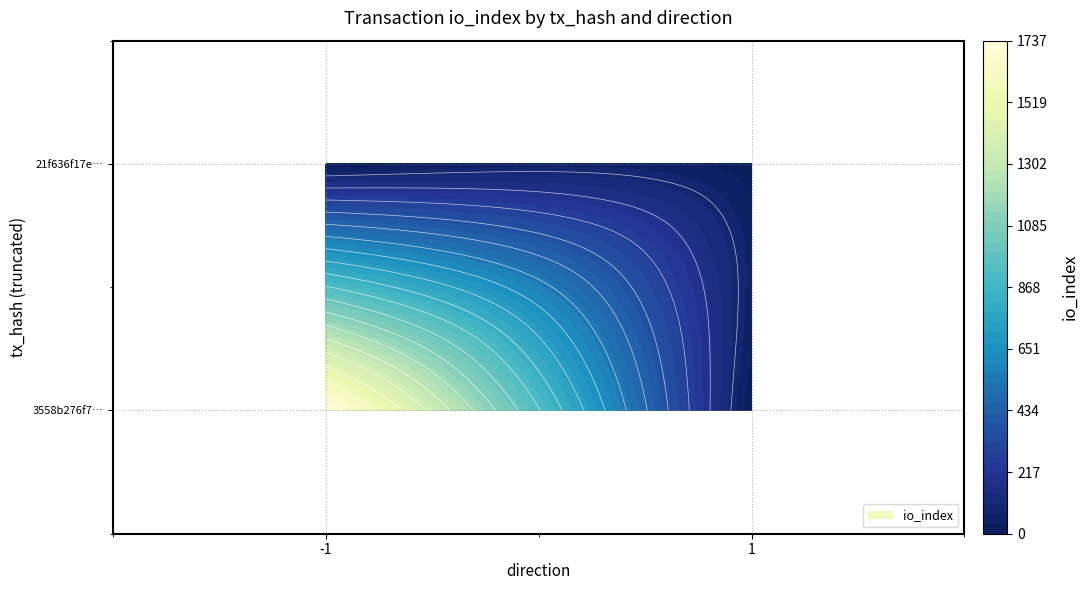

What is the difference between the 21f636f17eb59c15130496bcab5c3e3dfa84bfc values at io_index and direction?

7